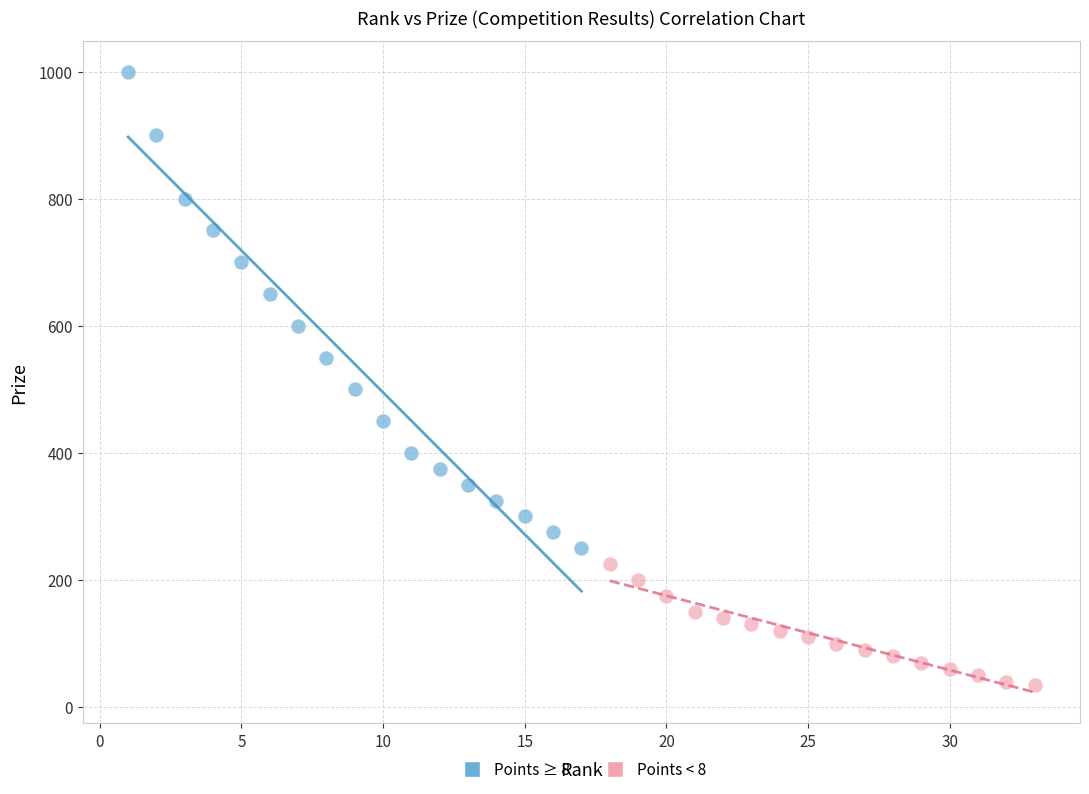

Which series reaches the minimum Y coordinate?

Points < 8